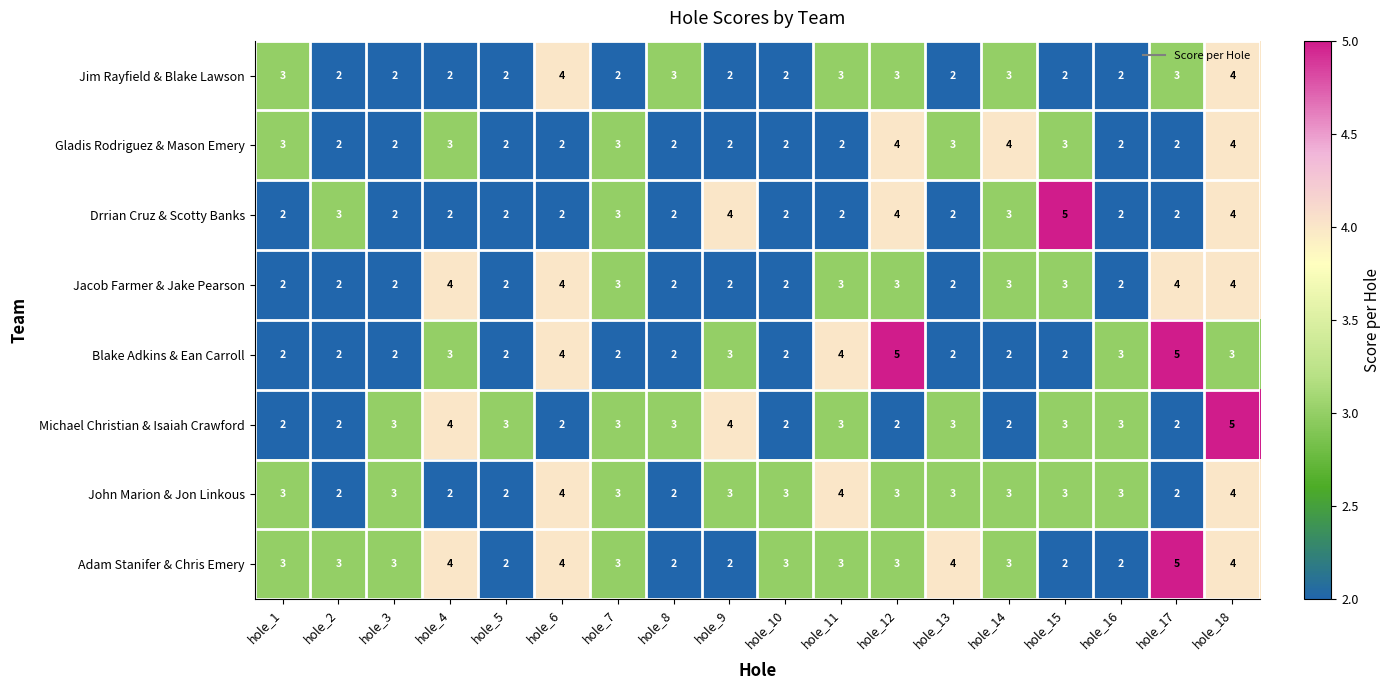

Count the number of categories in the chart.

18